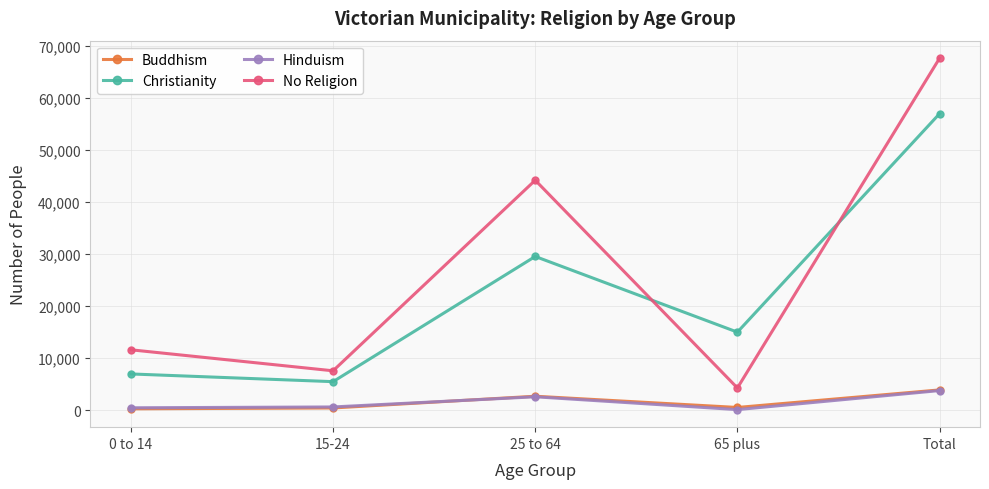

How many data points in Buddhism are less than 522?

2